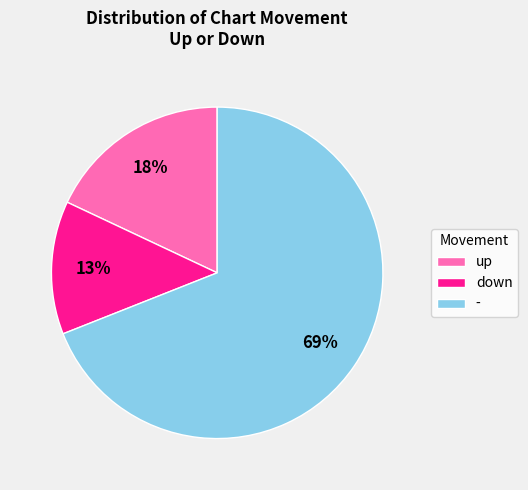

Do up and down together represent more than half of the pie?

No